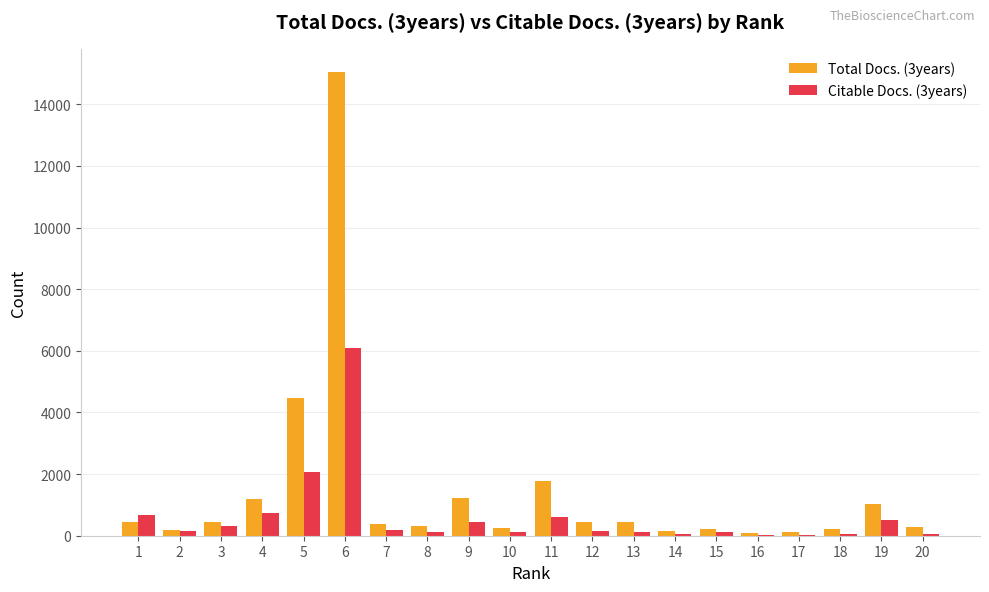

How many data points does each series have?

20